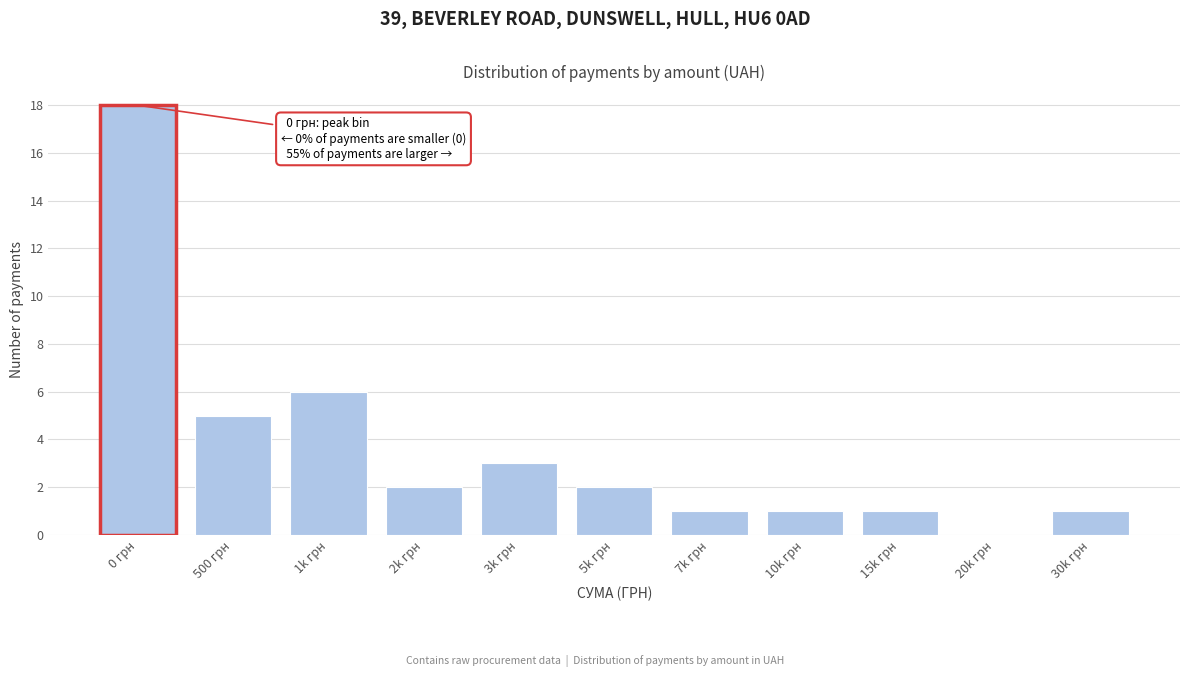

Reading left to right, list all the values displayed in this chart.

0 грн=18	500 грн=5	1k грн=6	2k грн=2	3k грн=3	5k грн=2	7k грн=1	10k грн=1	15k грн=1	20k грн=0	30k грн=1